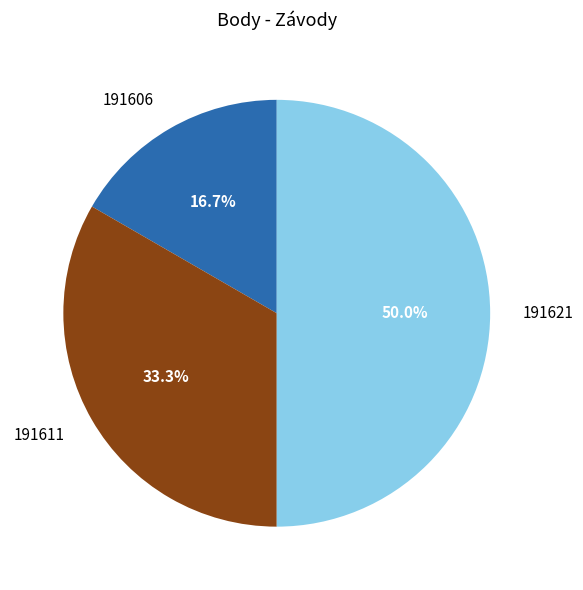

Between 191606 and 191621, which is larger?

191621